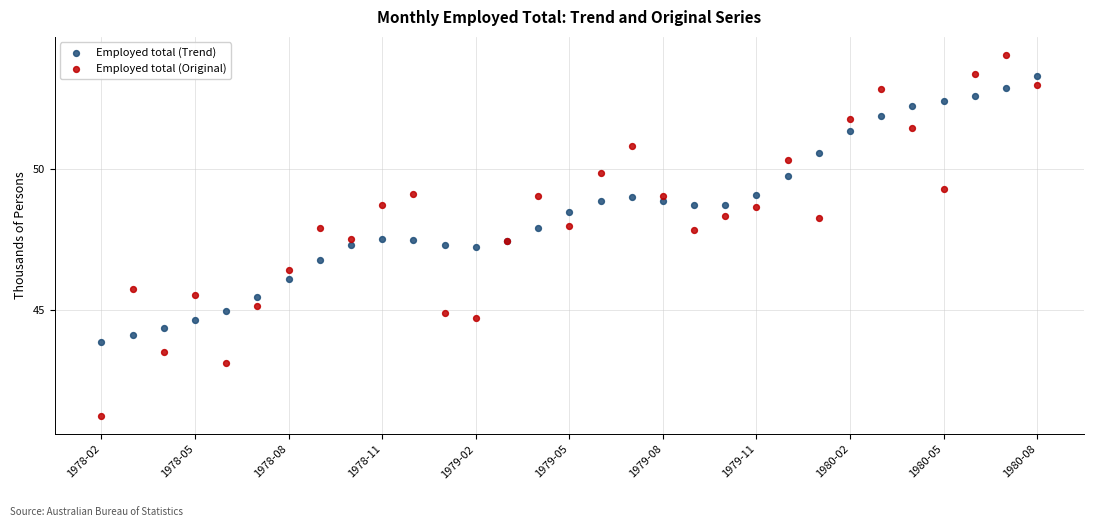

What are all the series names shown in the legend?

Employed total (Trend), Employed total (Original)